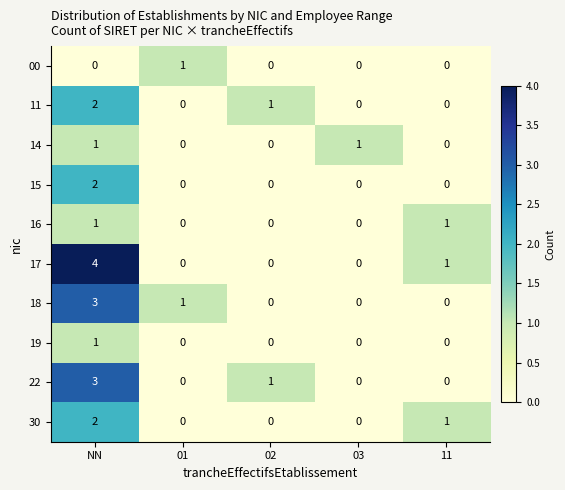

What is the total value across all series at 11?

3